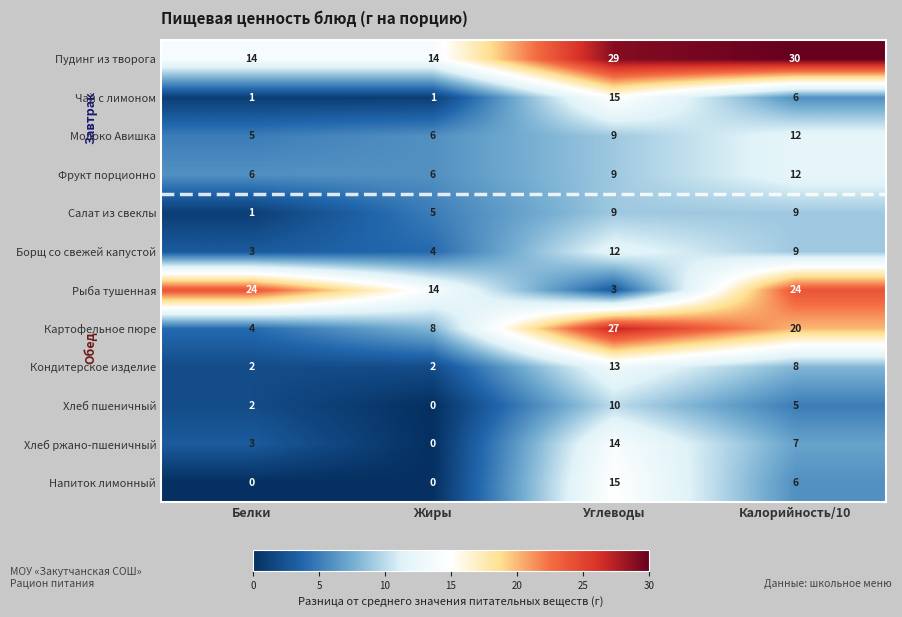

Rank the categories by Картофельное пюре value from lowest to highest.

Белки, Жиры, Калорийность/10, Углеводы